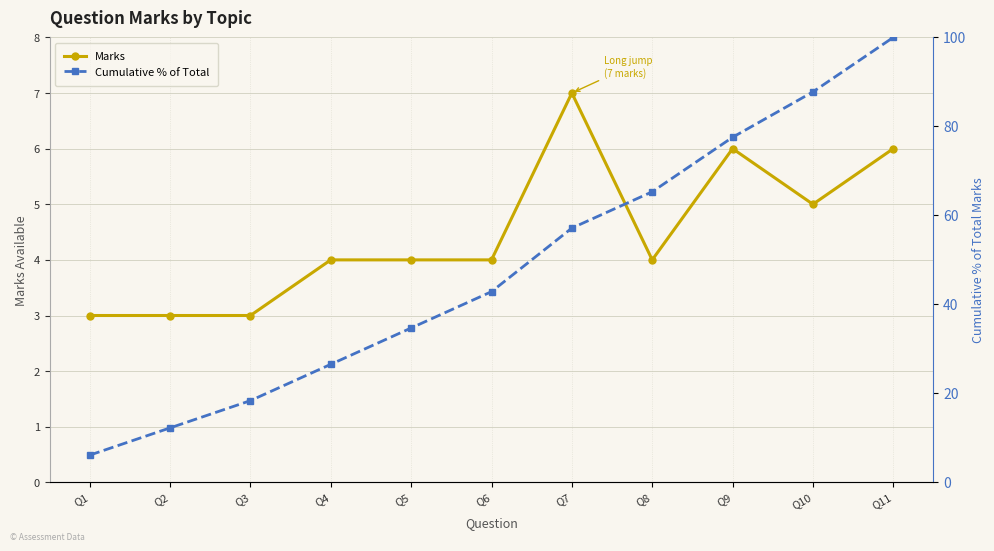

True or false: Cumulative % of Total and Marks cross at least once.

False